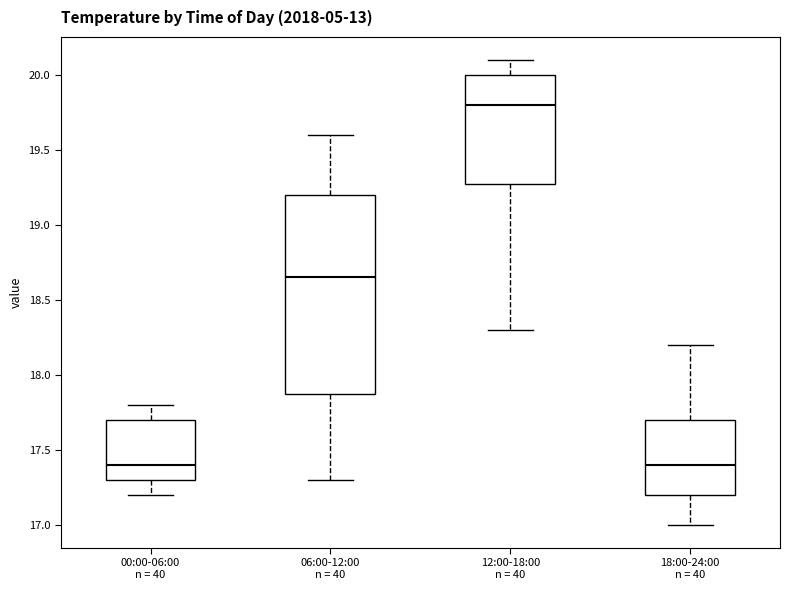

Where is the upper edge of the box for 06:00-12:00 n = 40 on the y-axis? The values are not printed on the chart, so give them approximately, as read against the axis.

19.20